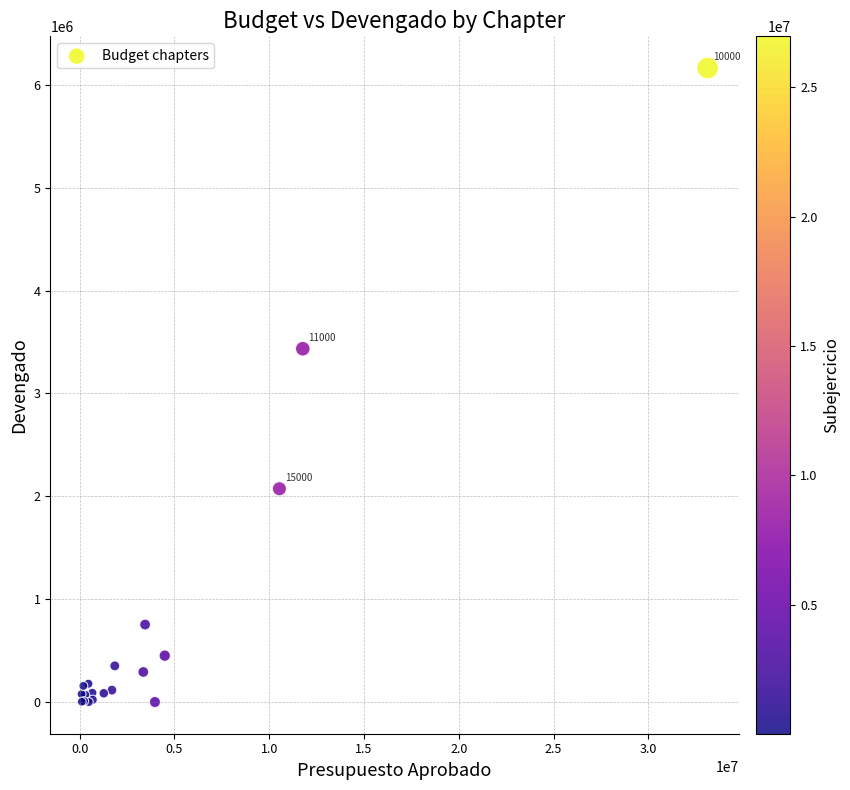

What Y value in the scatter plot is closest to 3082076?

3435042.9